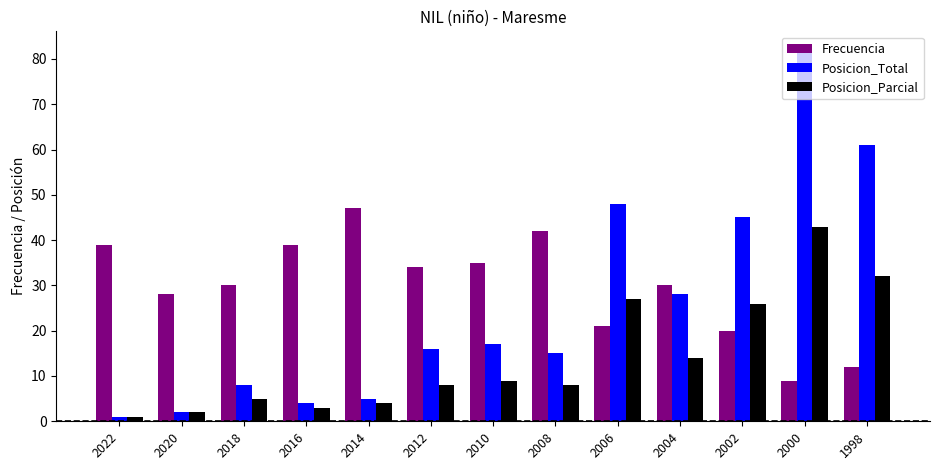

At which label does Frecuencia first exceed 30?

2022